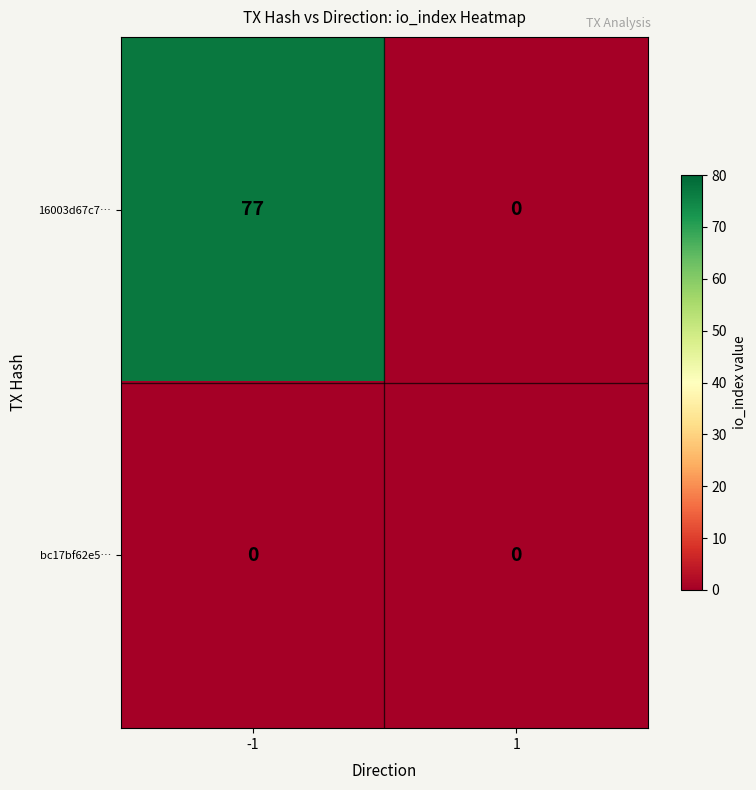

List the series in order of their overall mean, lowest first.

bc17bf62e5…, 16003d67c7…